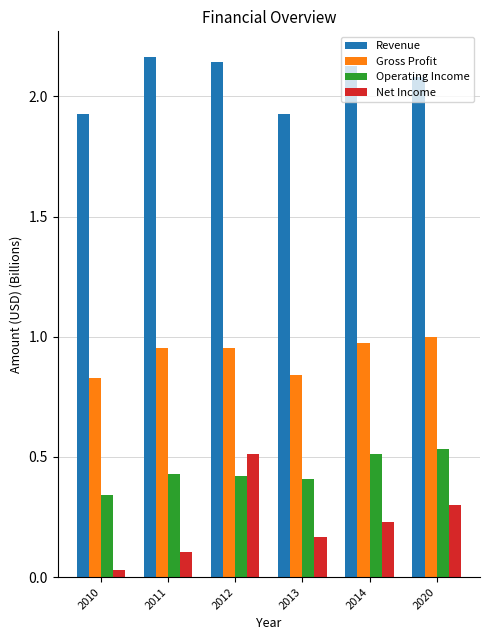

What are all the series names shown in the legend?

Revenue, Gross Profit, Operating Income, Net Income